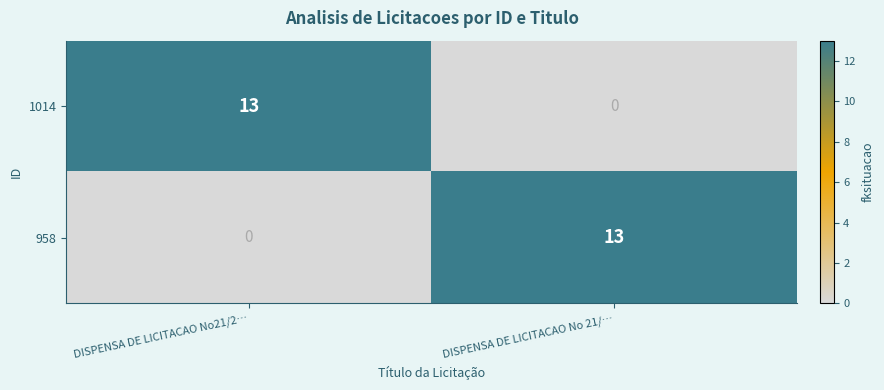

What is the sum of all 958 values?

13